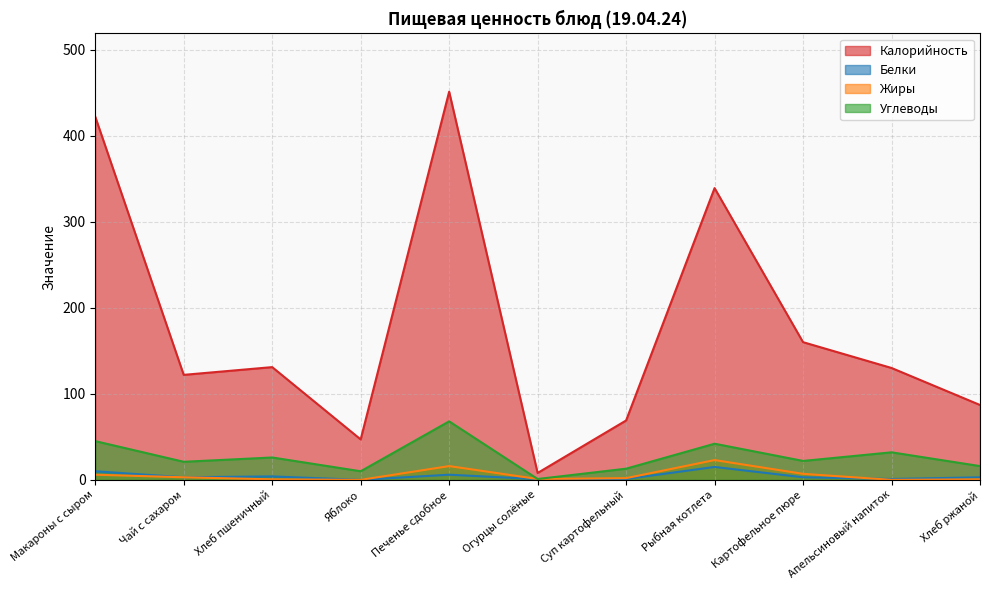

Where is the first local maximum for Углеводы?

Хлеб пшеничный